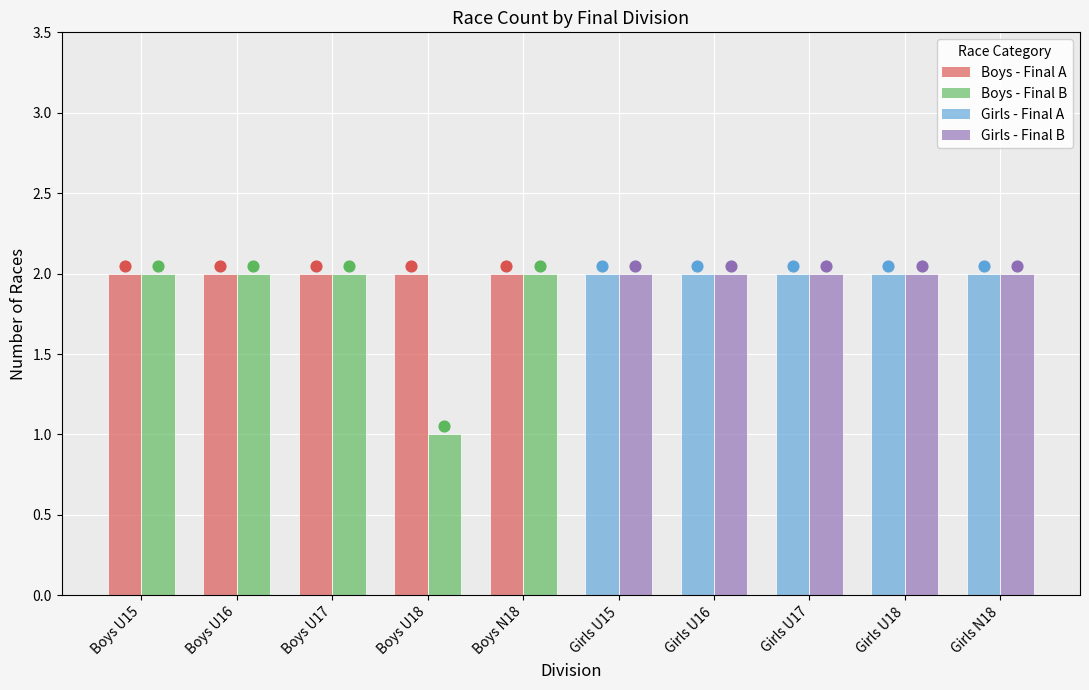

At which category is the sum across all series the highest?

Boys U15